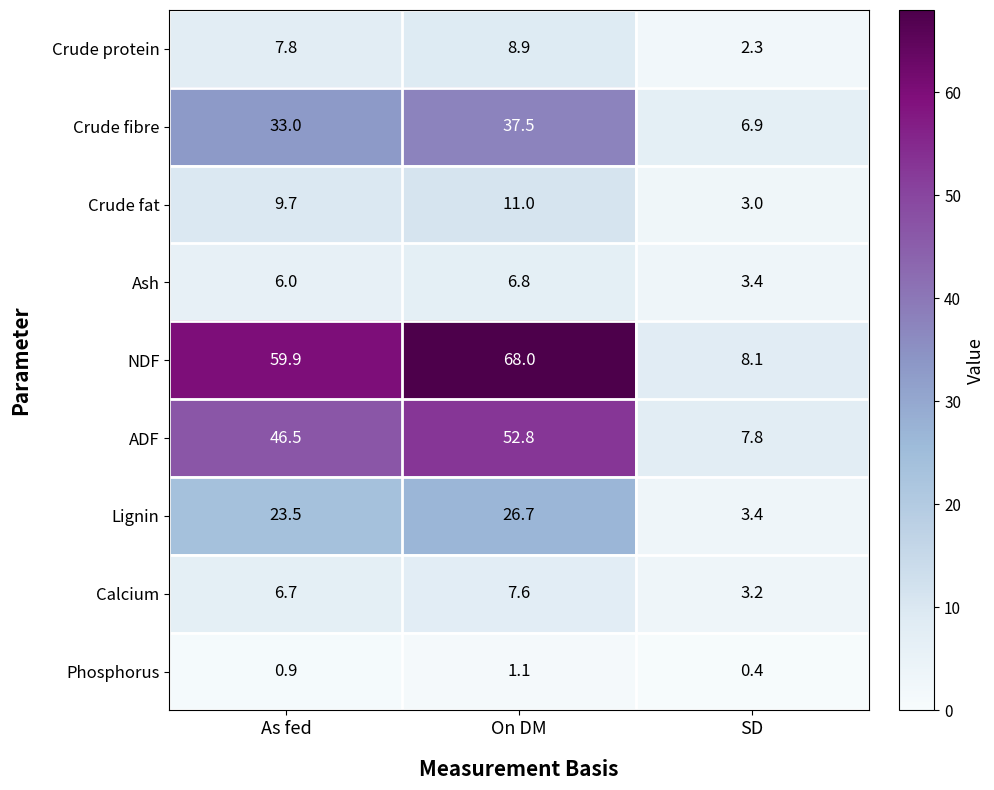

How many distinct data groups are displayed?

9